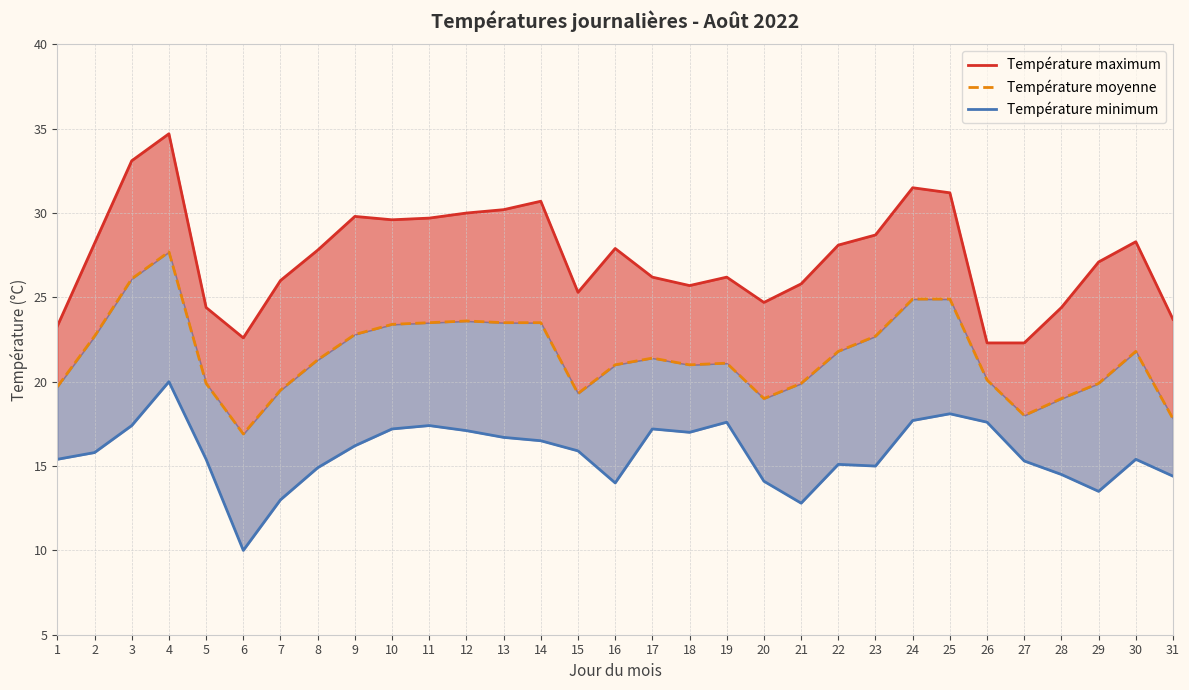

How many lines are shown in the chart?

3